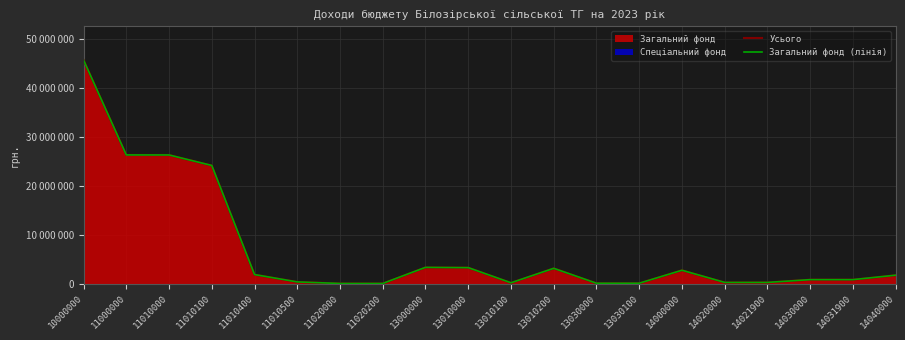

True or false: Загальний фонд (лінія) and Усього intersect in this chart.

False